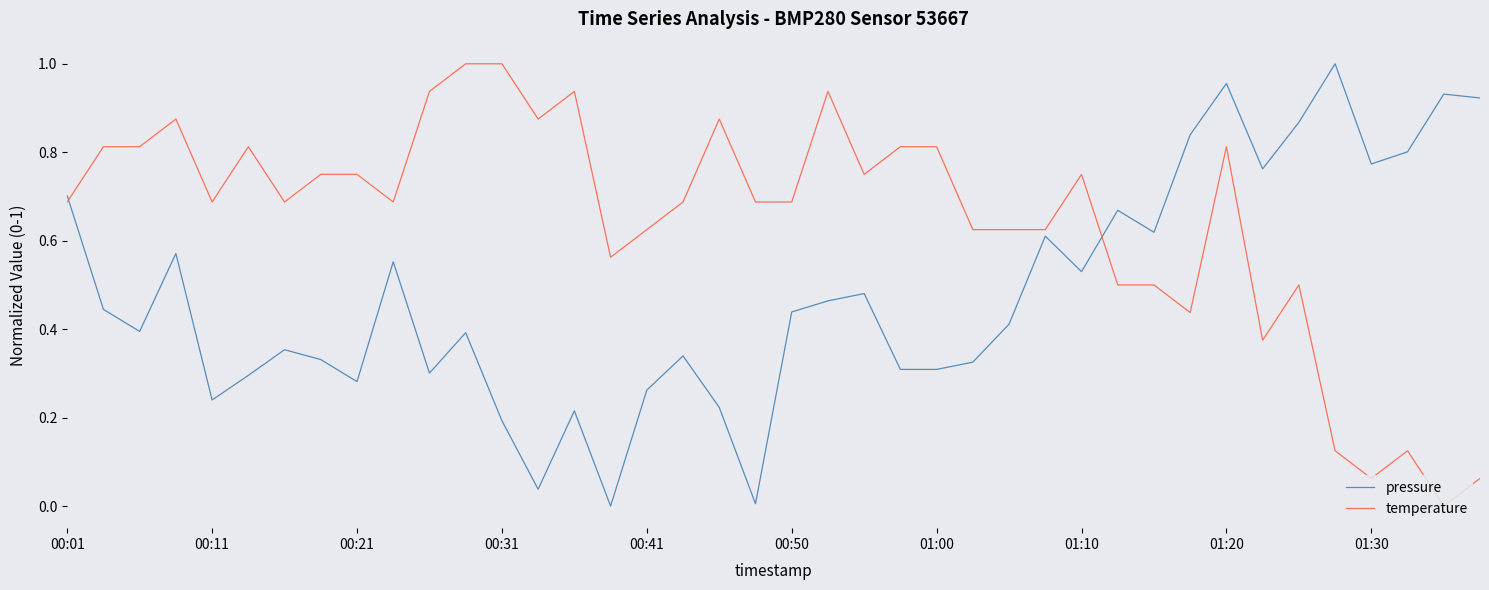

Does the chart display data point markers on the line(s)?

No